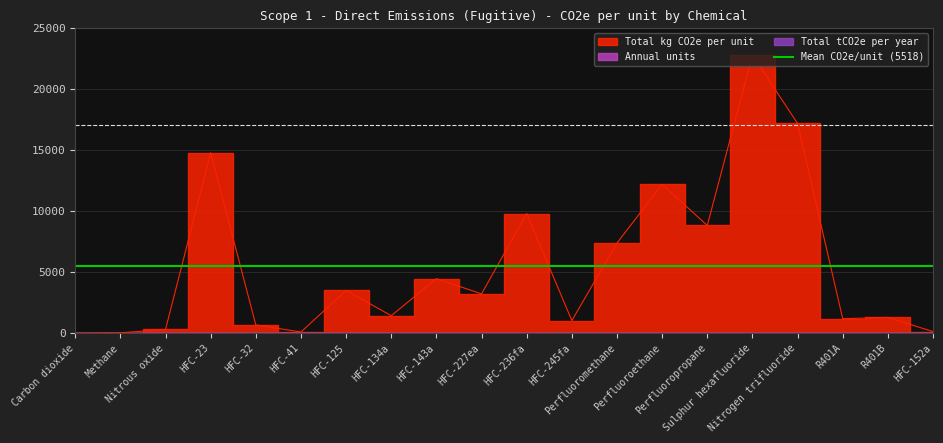

Count the number of categories in the chart.

20